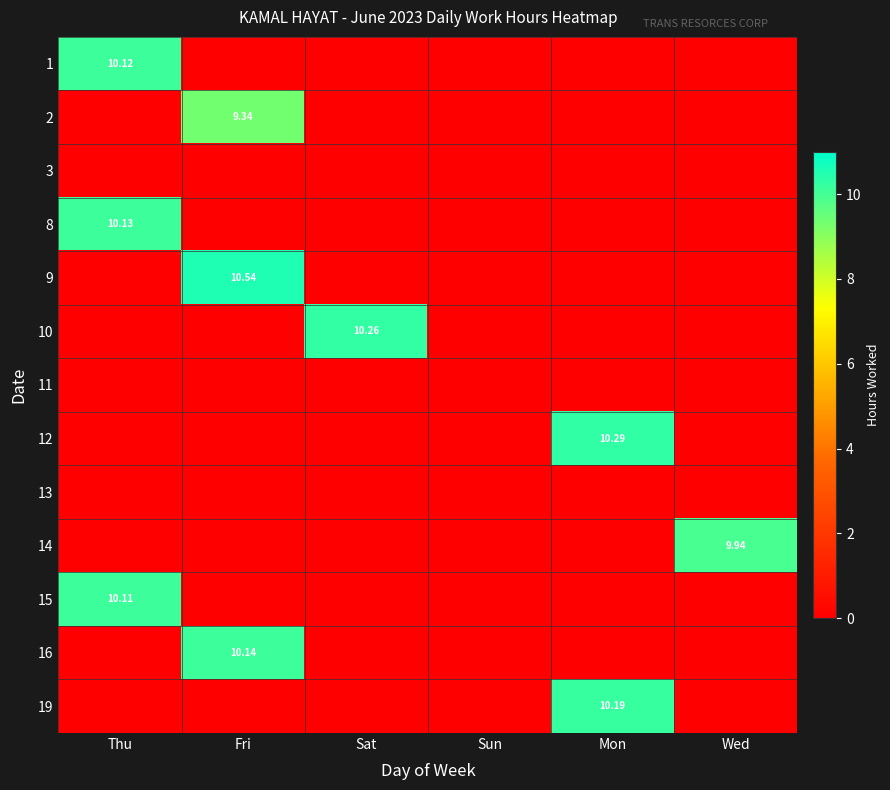

How many 14 values are between 0 and 1?

5